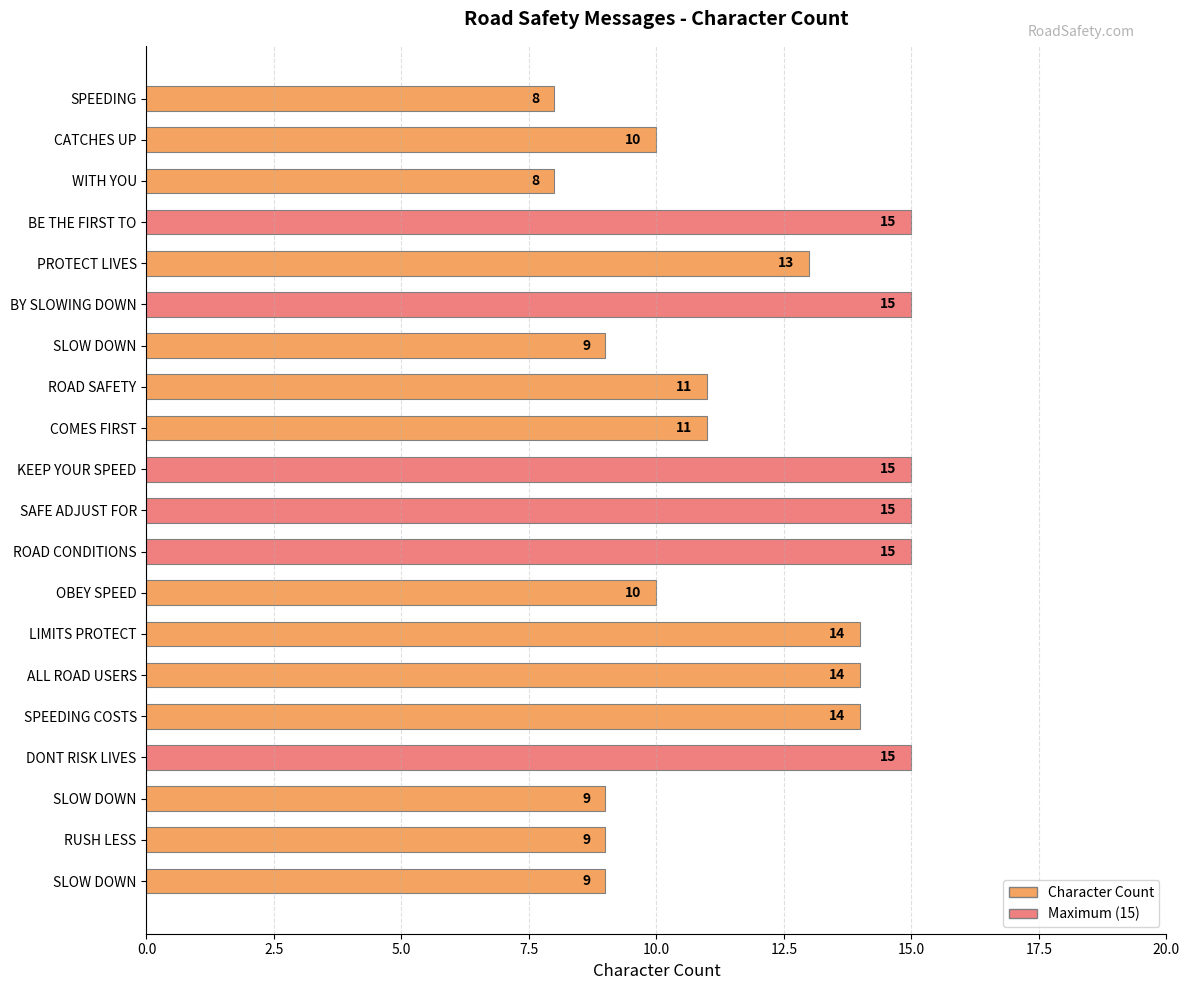

How many values are below 13?

10